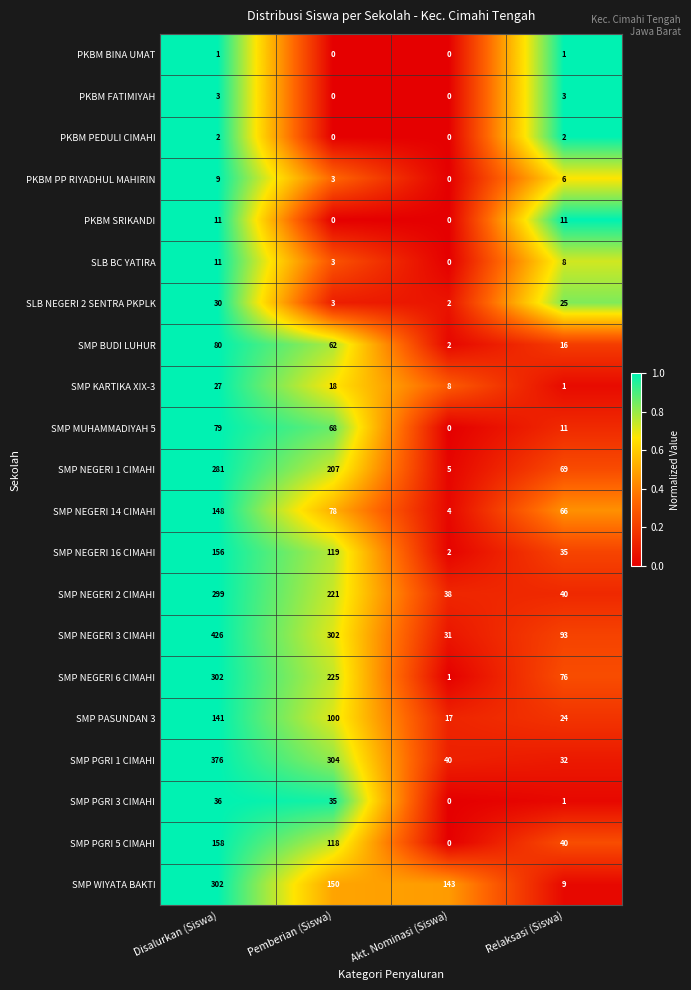

True or false: PKBM FATIMIYAH has a value of 0 at Pemberian (Siswa).

True